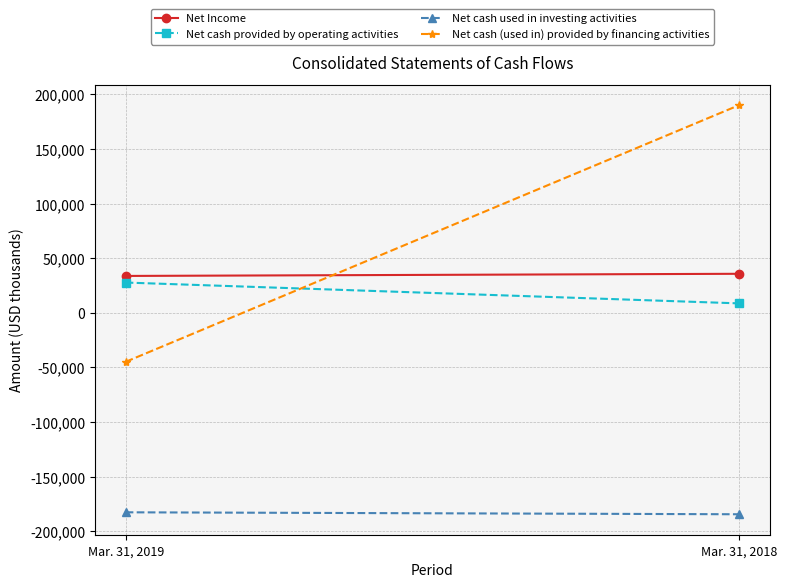

What are all the series names shown in the legend?

Net Income, Net cash provided by operating activities, Net cash used in investing activities, Net cash (used in) provided by financing activities